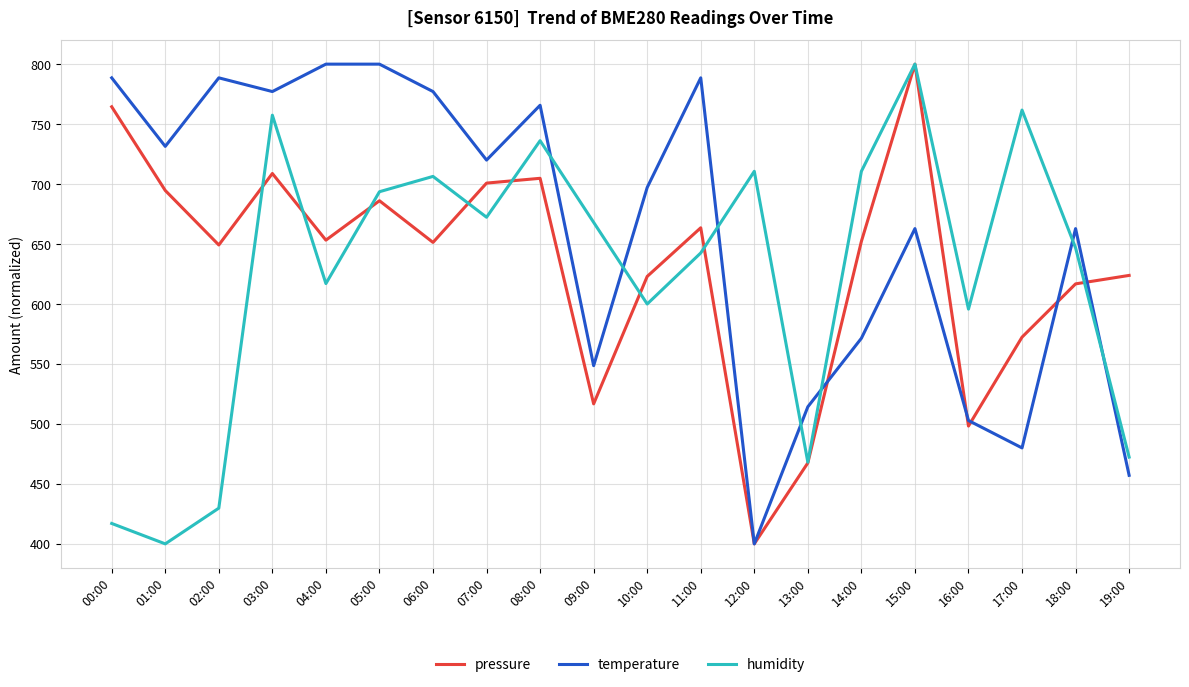

What is the approximate value of pressure at 10:00?

623.0